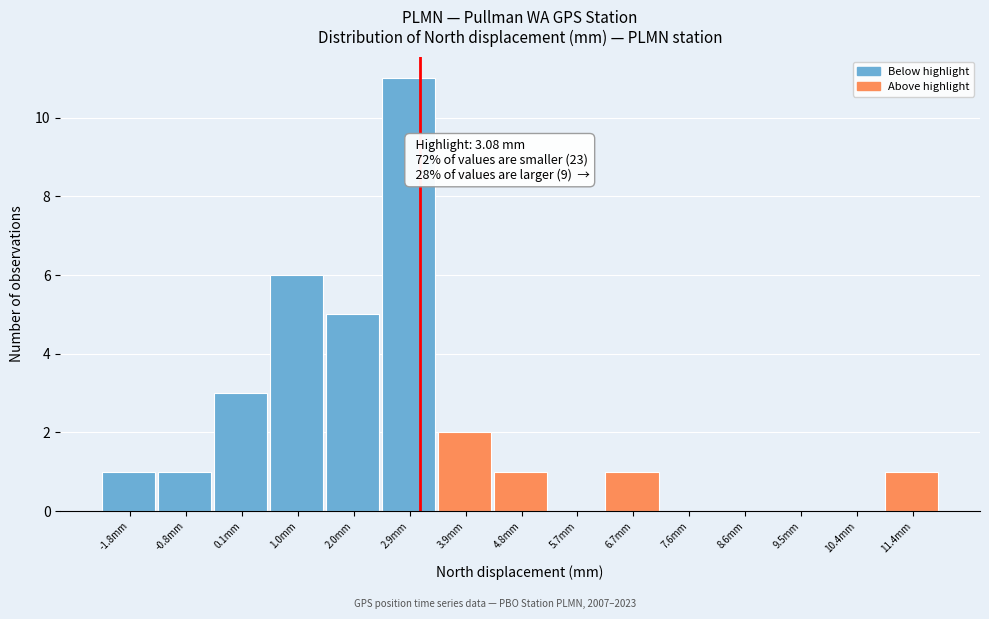

Over which range of the x-axis is the bar tallest?

2.4 to 3.4